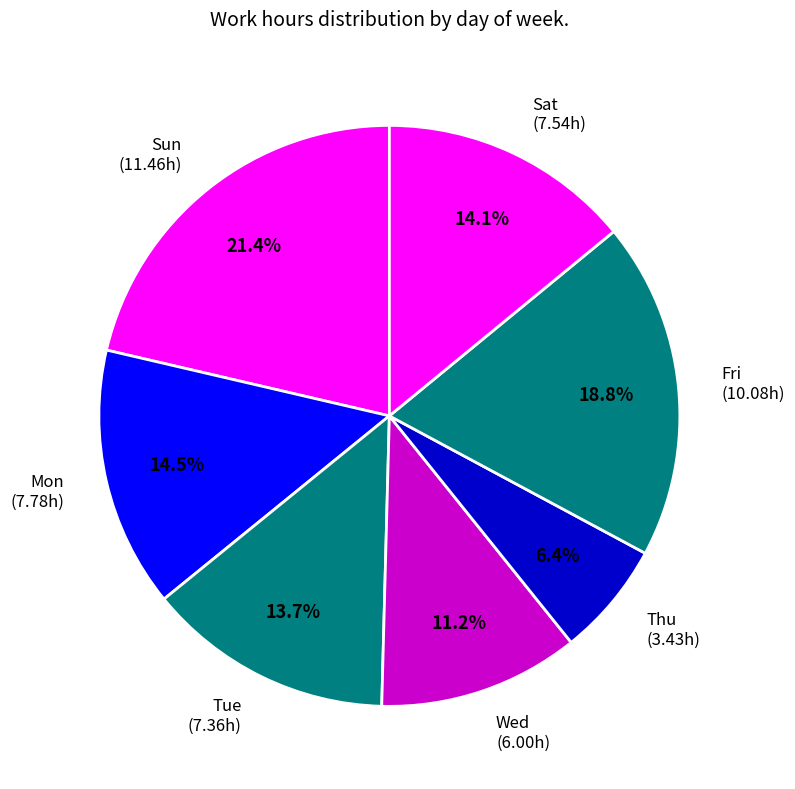

To the nearest percent, what is the difference between the largest and smallest slice percentages?

15%